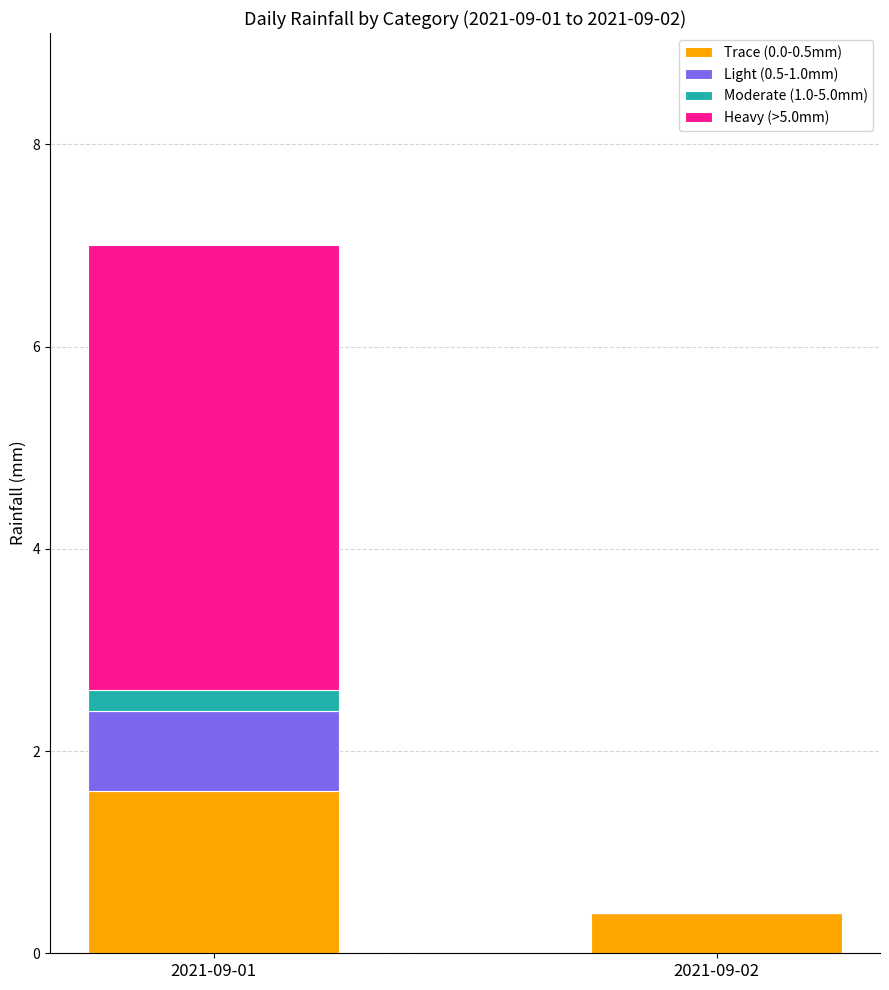

What is the total value across all series at 2021-09-01?

7.0